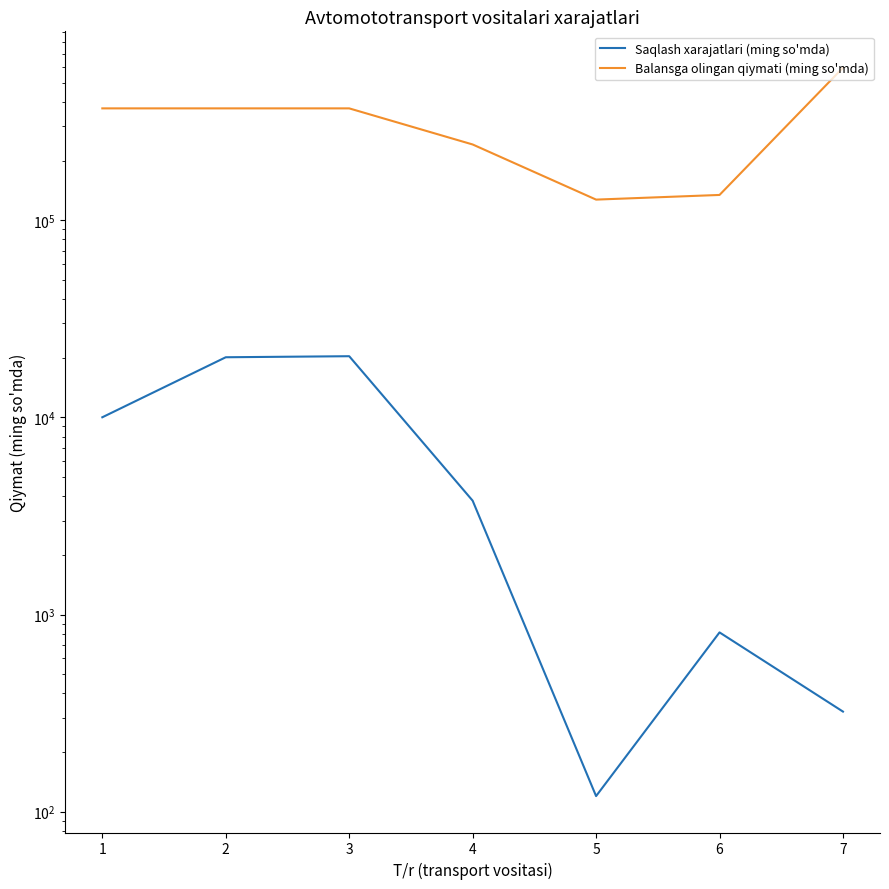

What is the value of the Balansga olingan qiymati (ming so'mda) point at the 3rd from the left?

369887.5